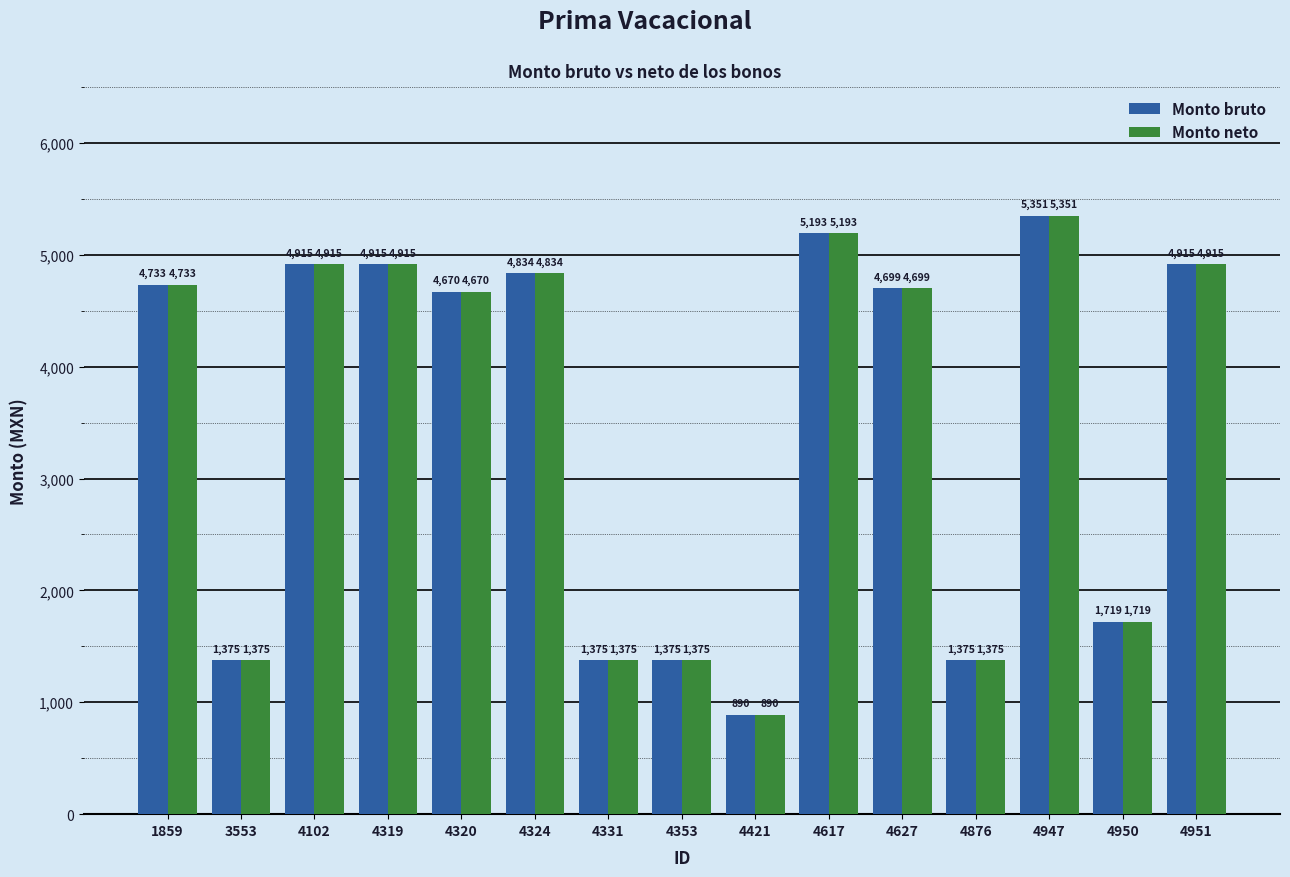

Is the value of Monto bruto at 4353 greater than the value of Monto neto at 1859?

No